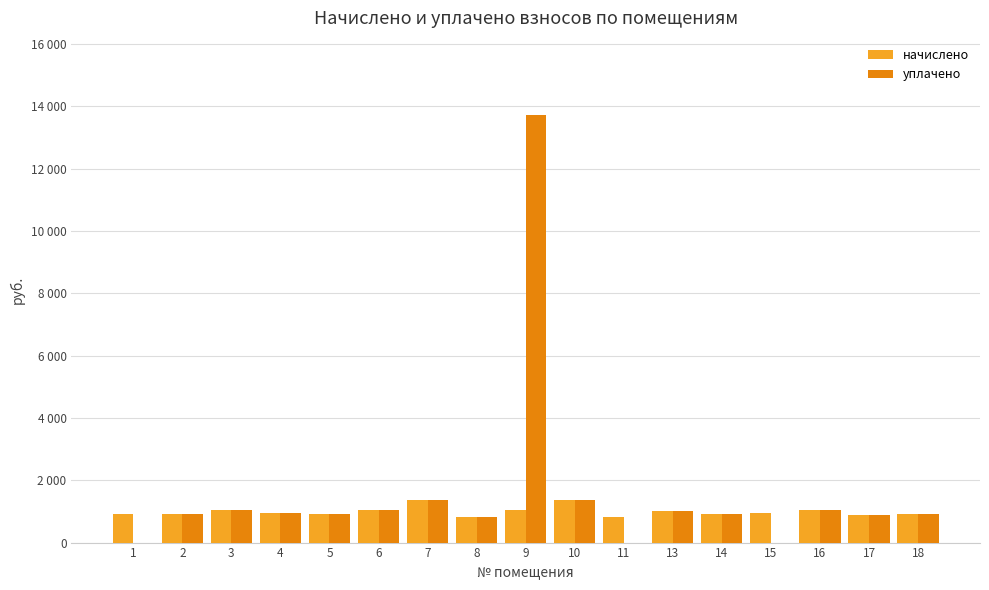

Where is начислено nearest to the value 1104?

9